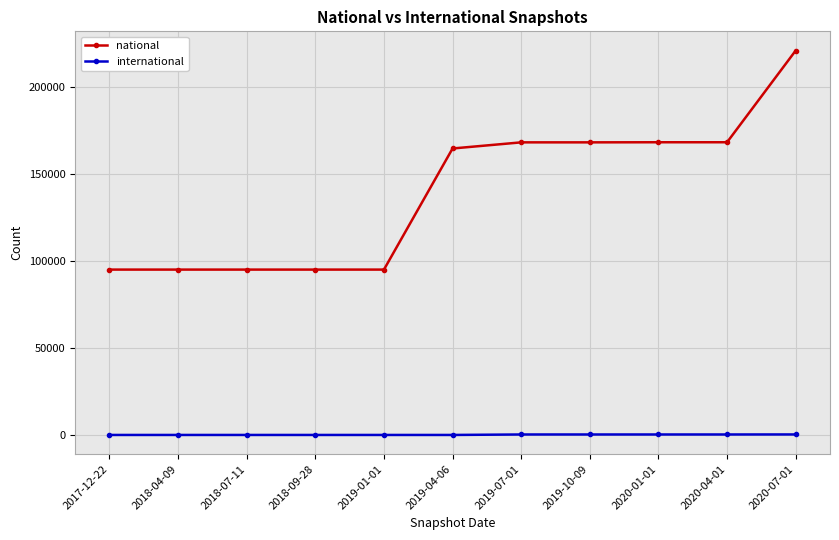

Read the national value at 2018-07-11, to the nearest 10.

95120